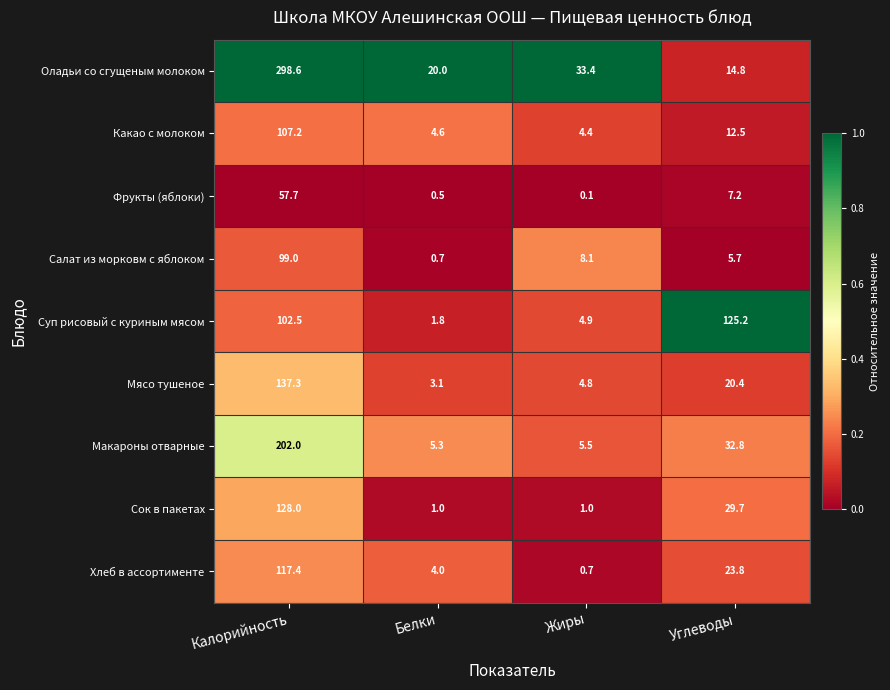

Rank the series at Углеводы from highest to lowest value.

Суп рисовый с куриным мясом, Макароны отварные, Сок в пакетах, Хлеб в ассортименте, Мясо тушеное, Оладьи со сгущеным молоком, Какао с молоком, Фрукты (яблоки), Салат из морковм с яблоком